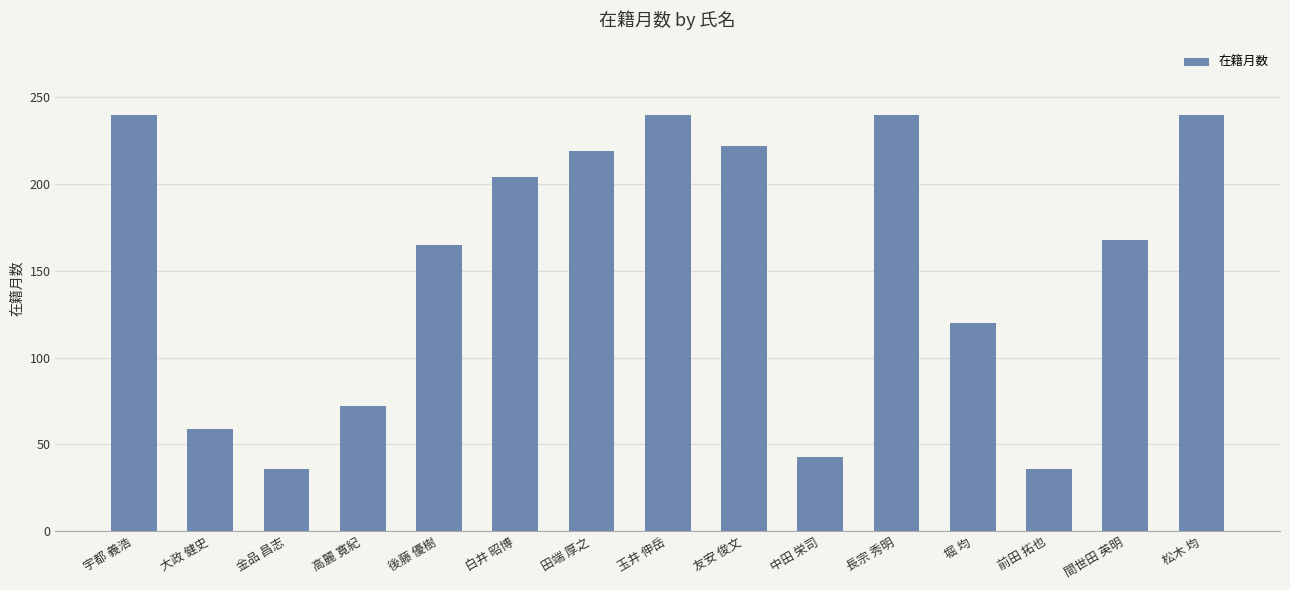

What is the value of the 10th bar from the left?

43